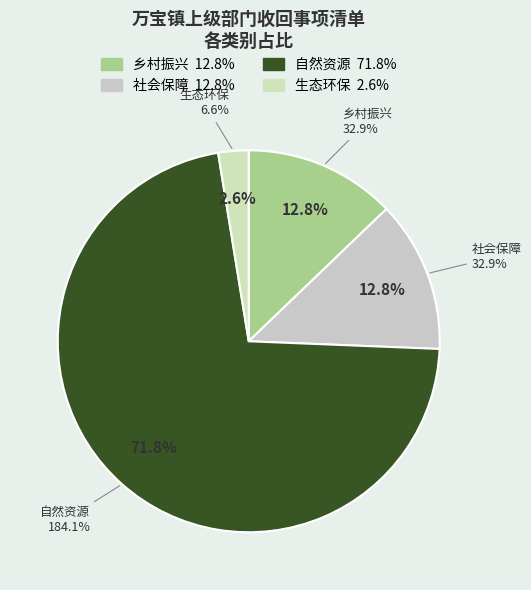

To the nearest percent, what is the difference between the largest and smallest slice percentages?

69%